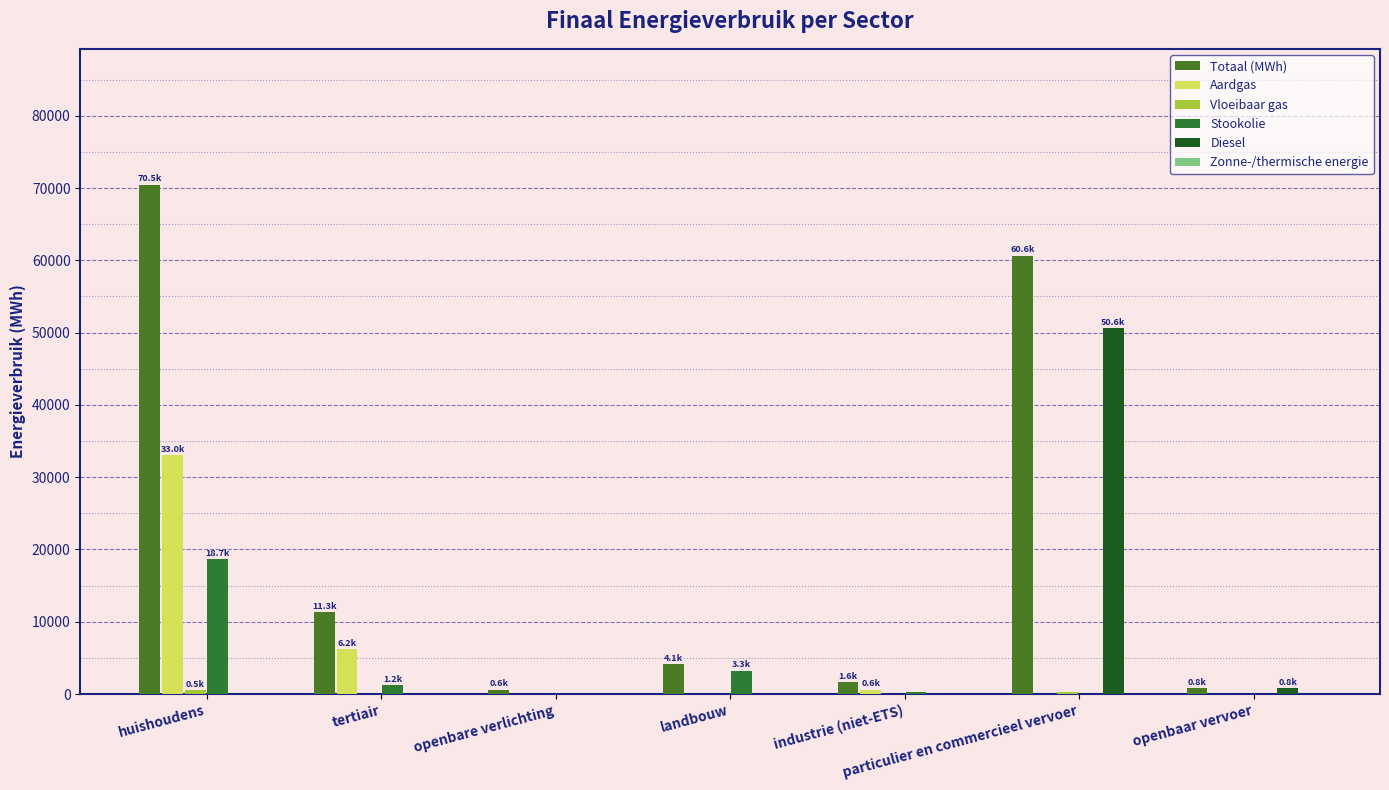

What is the difference between the highest and lowest values at tertiair?

11287.3